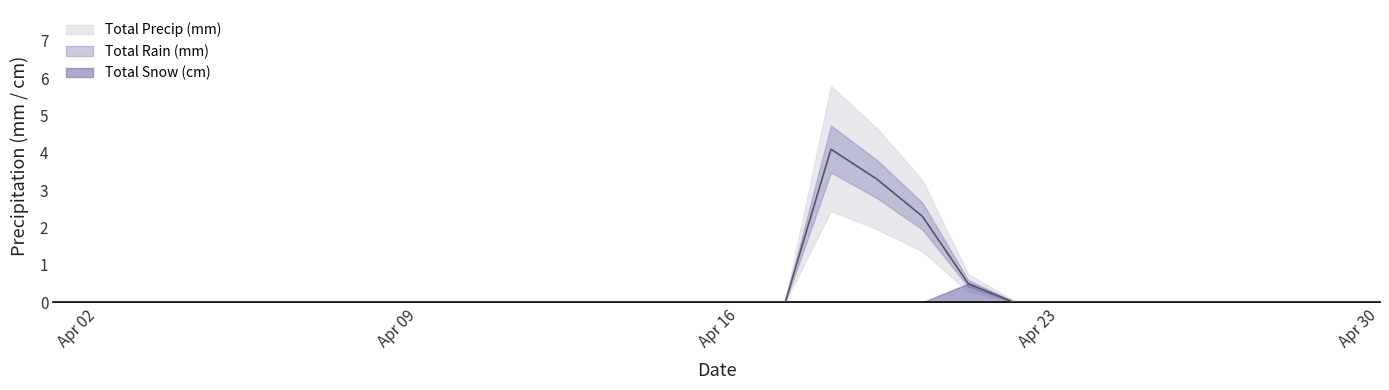

Which series has the largest range (max minus min)?

Total Precip (mm)